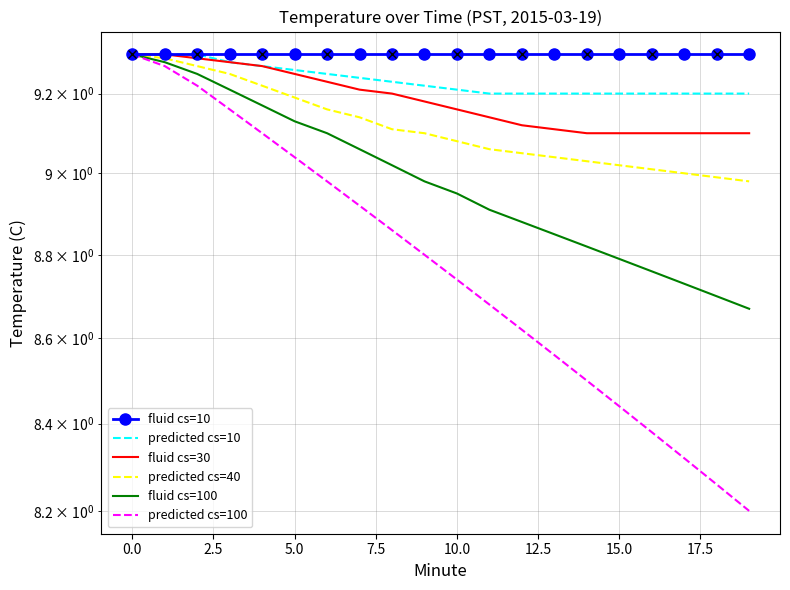

What is the difference between the second highest and minimum values in the predicted cs=10 series?

0.1